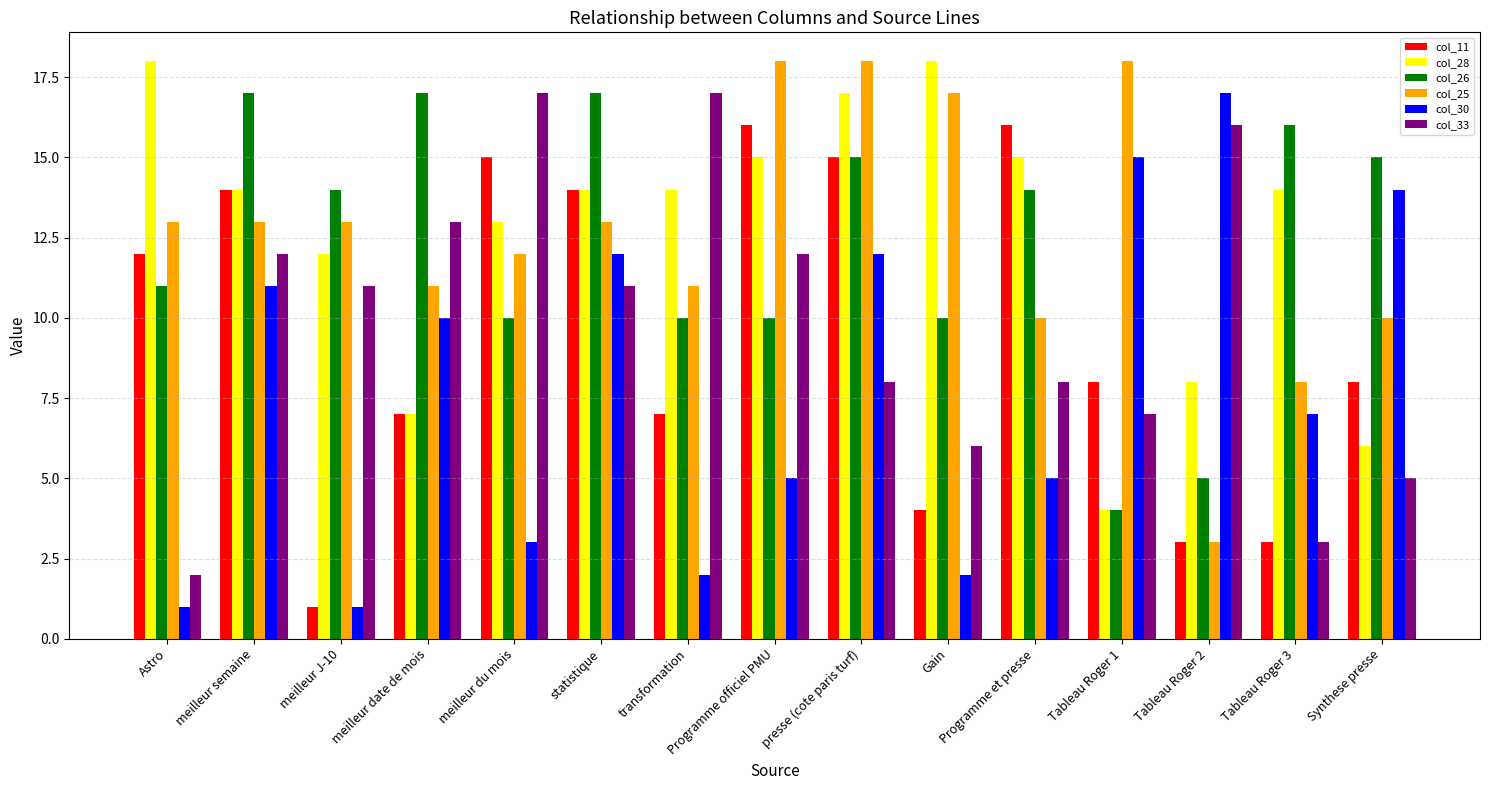

How many categories are shown in the chart?

15